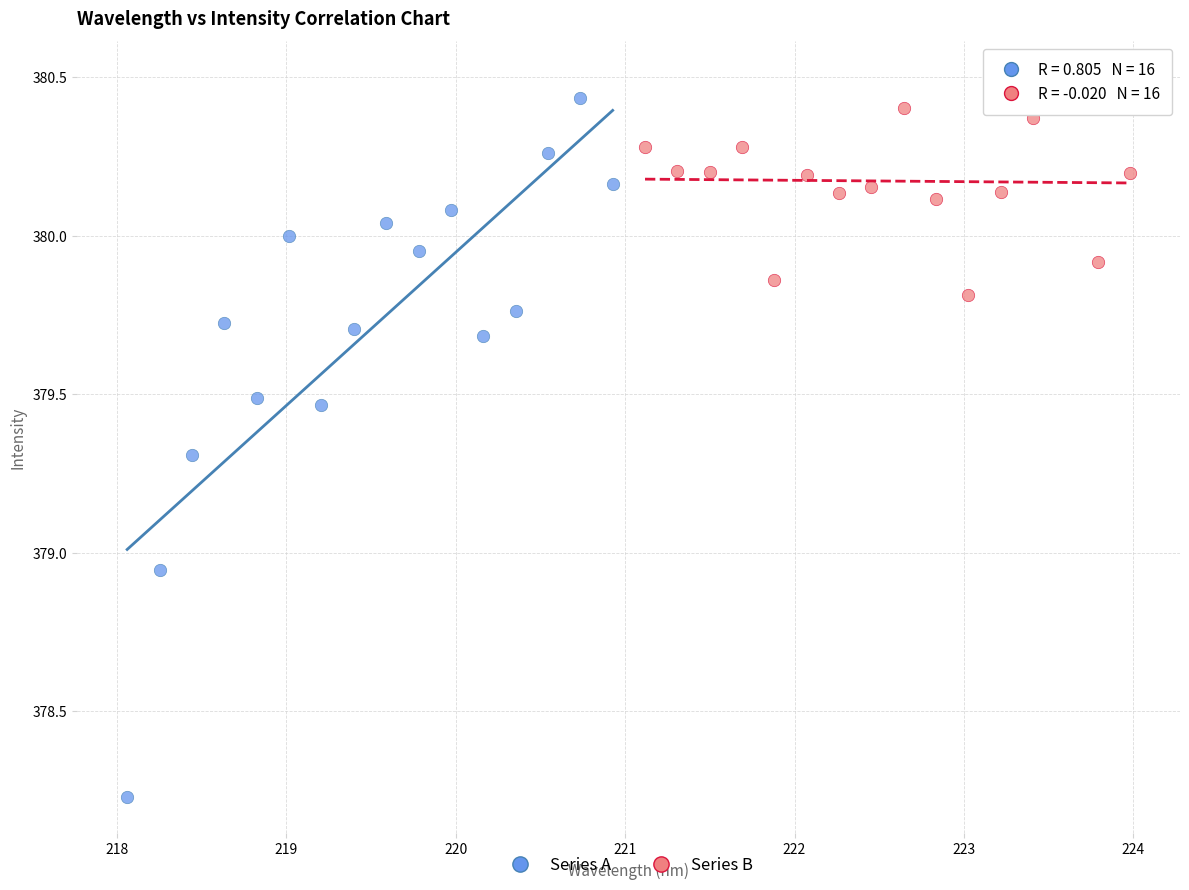

Which series contains the lowest Y value?

Series A